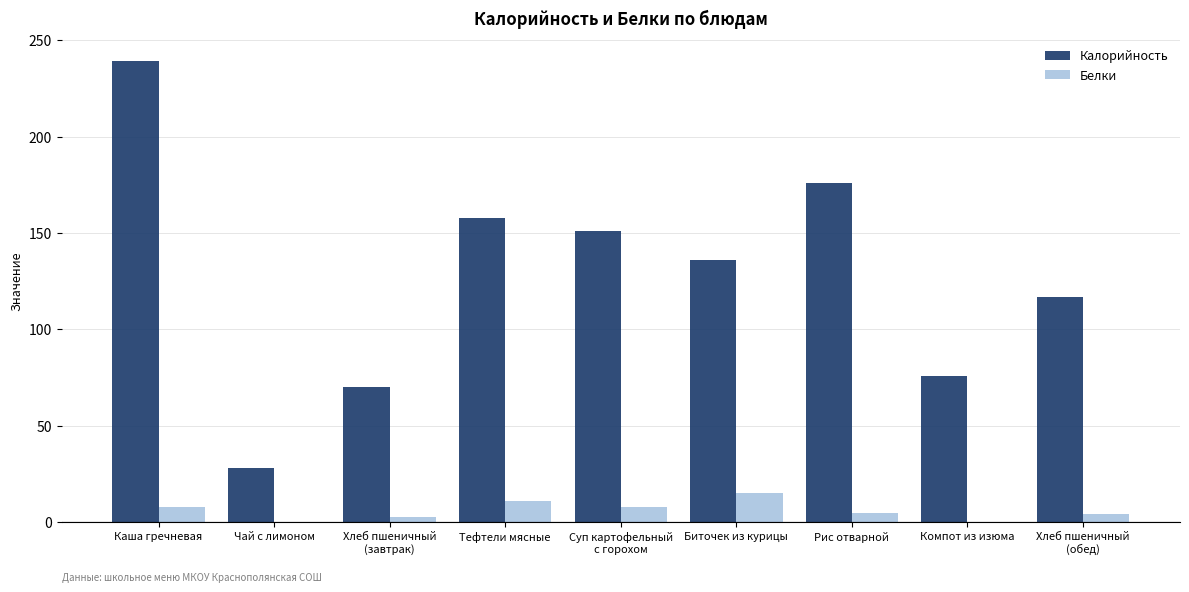

What is the sum of all Белки values?

52.8